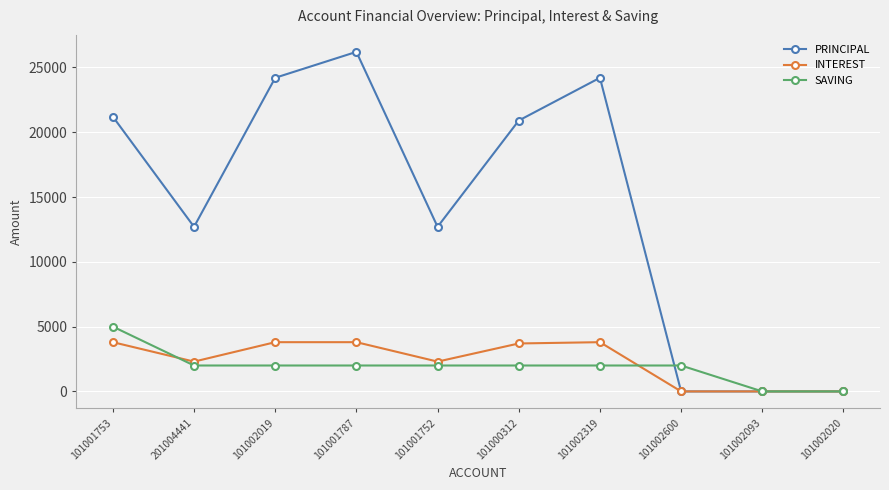

What position from the right is 101001752?

6